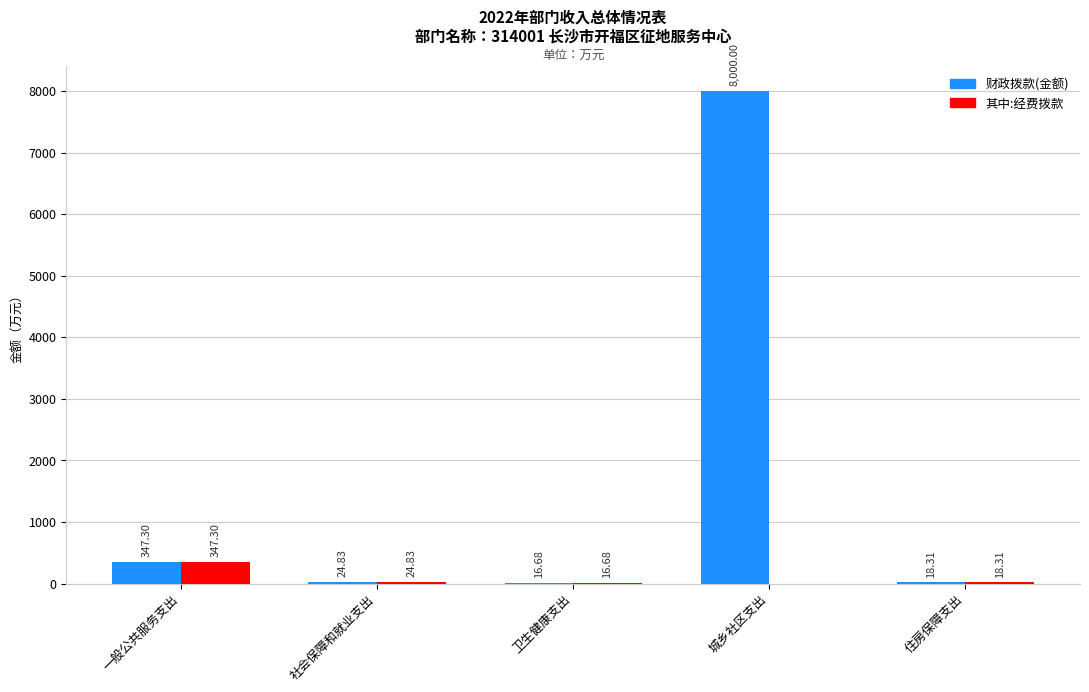

Read the 其中:经费拨款 value at 卫生健康支出.

16.7